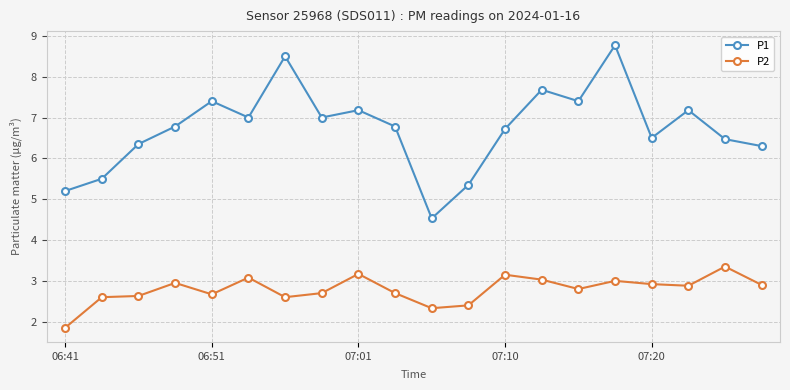

List the series in order of their peak value, highest first.

P1, P2